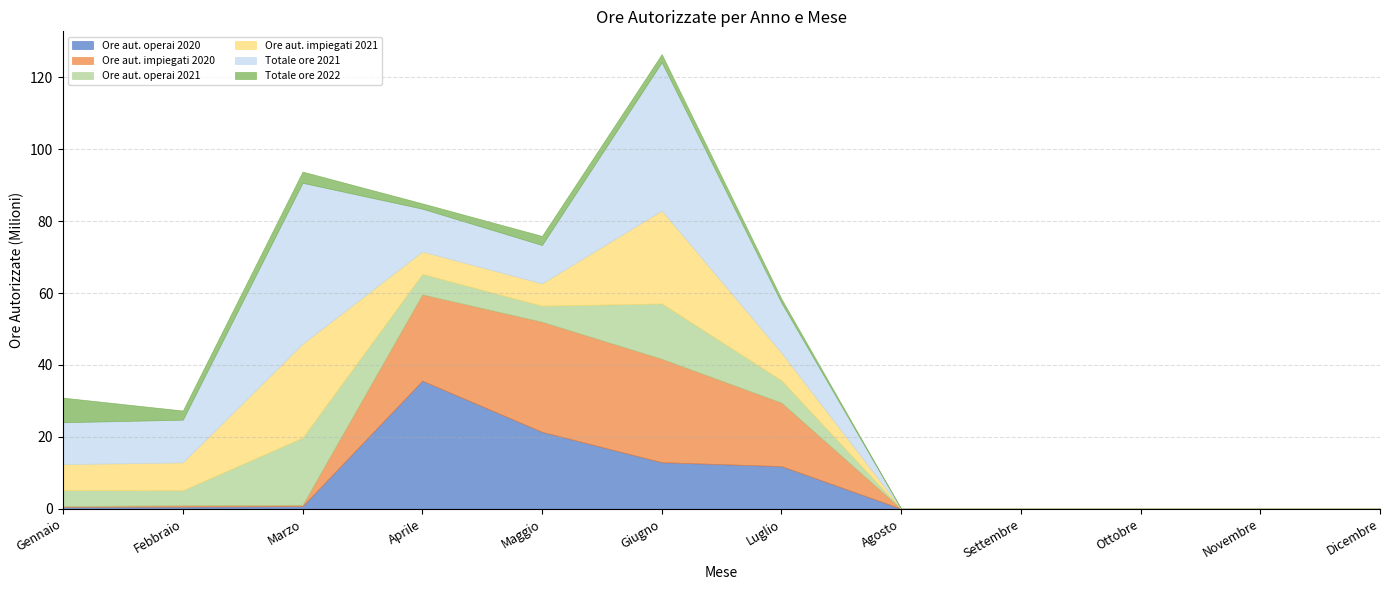

In Ore aut. operai 2020, how many points are higher than both neighbors (excluding endpoints)?

1